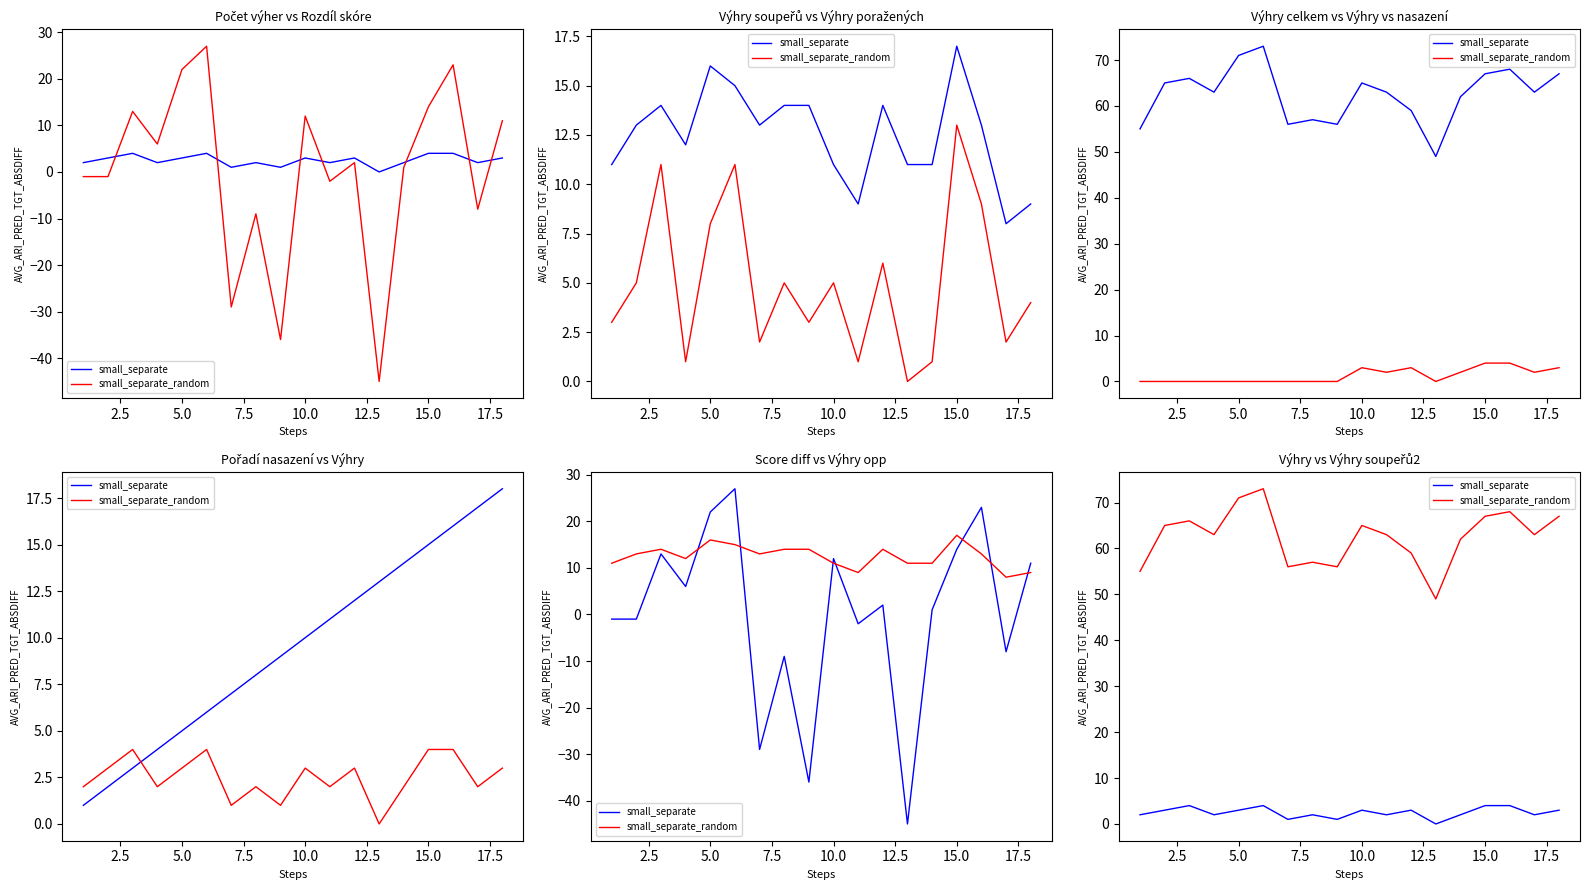

What is the approximate value of small_separate at 17.5?

2